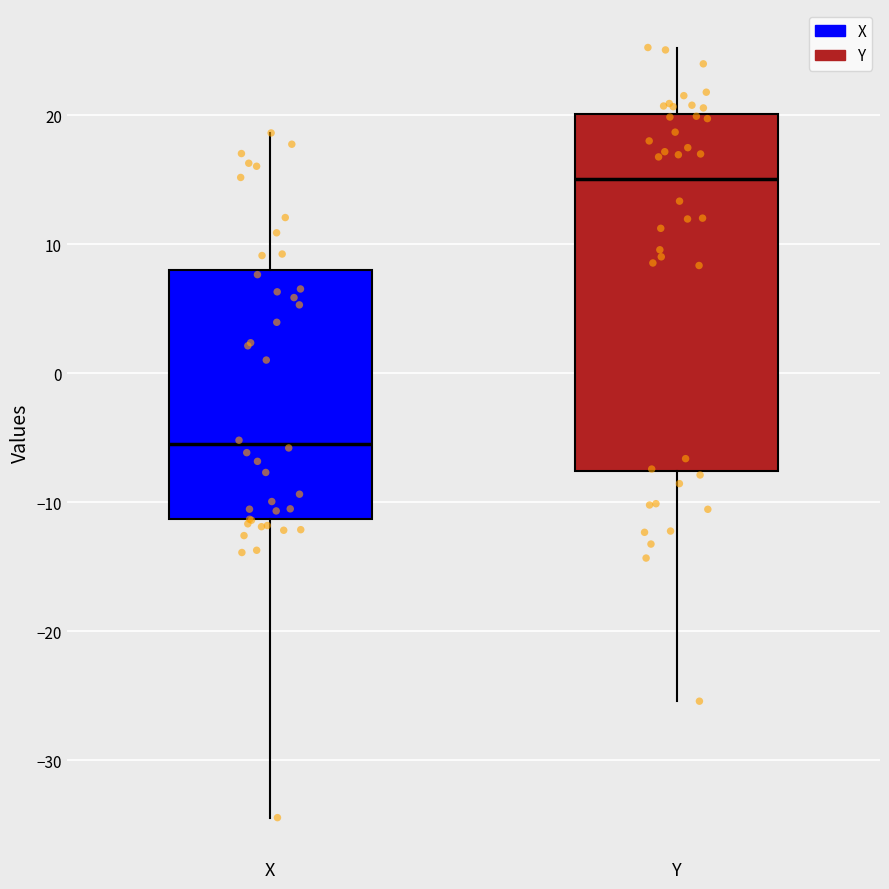

Where does the upper whisker of the box for X end on the y-axis? The values are not printed on the chart, so give them approximately, as read against the axis.

19